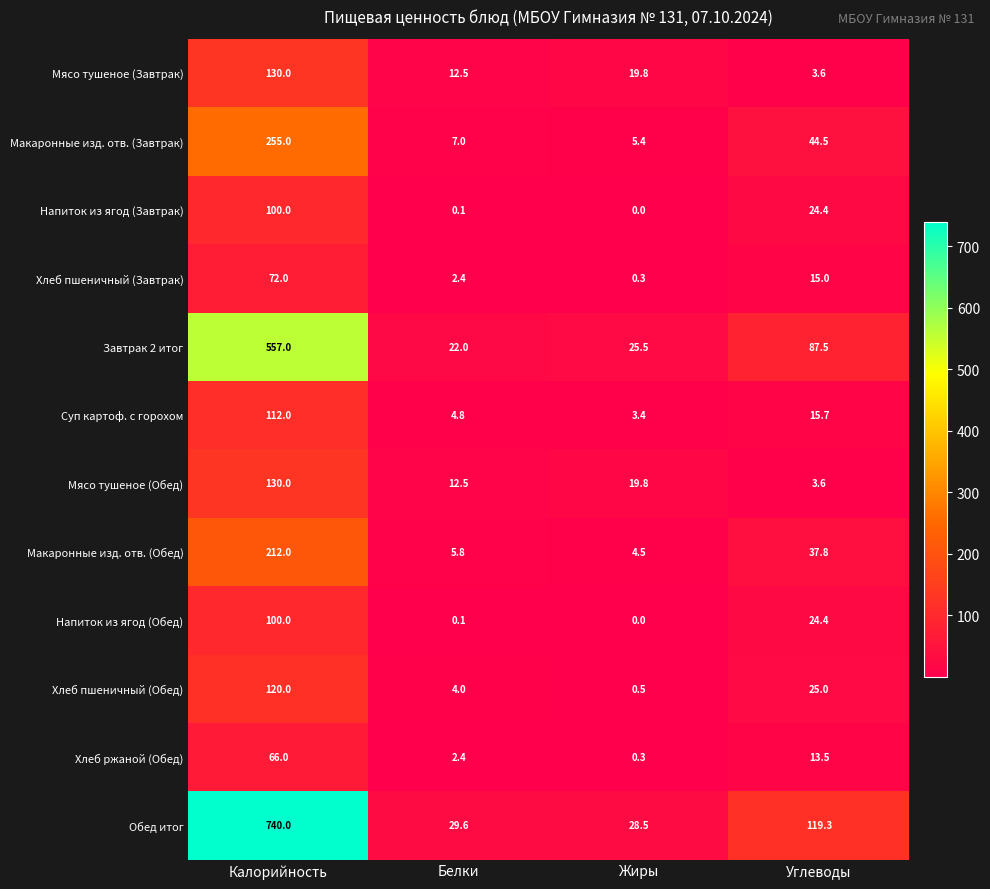

What is the total value across all series at Углеводы?

414.3